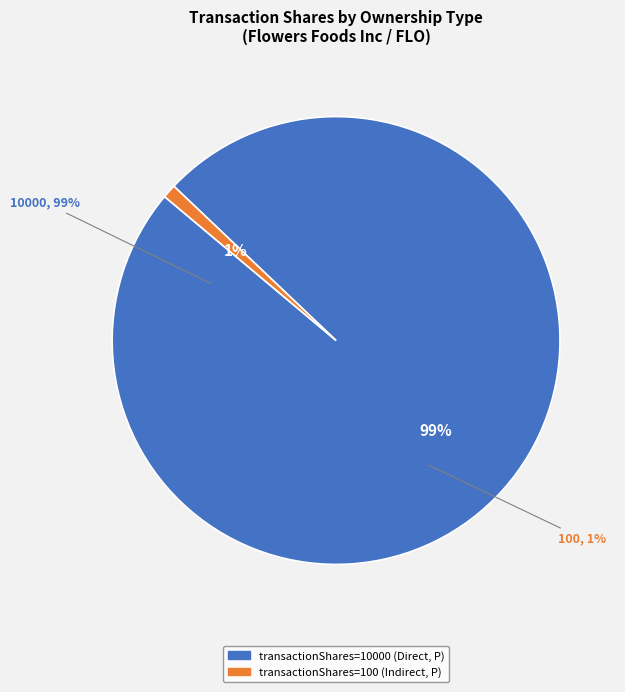

Which slice is the largest?

10000